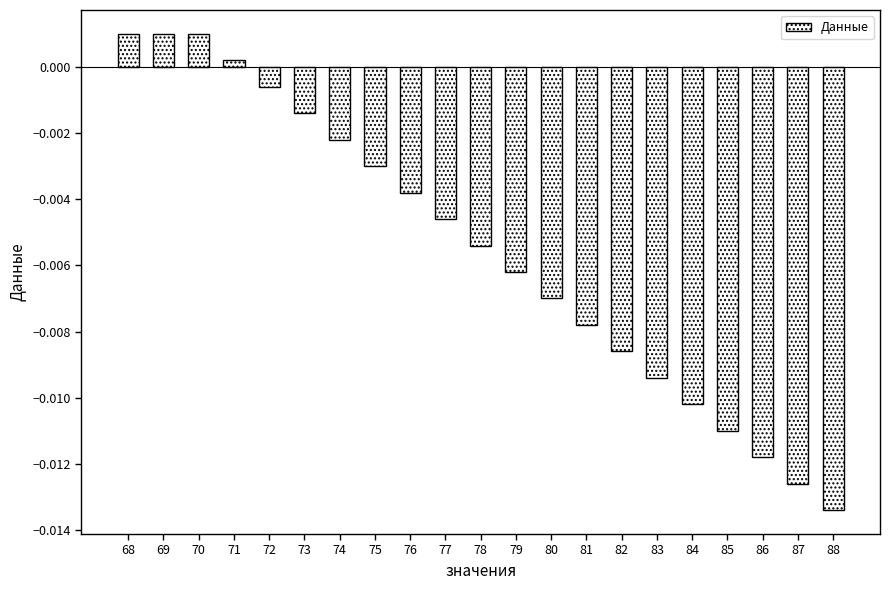

How many categories are shown in the chart?

21